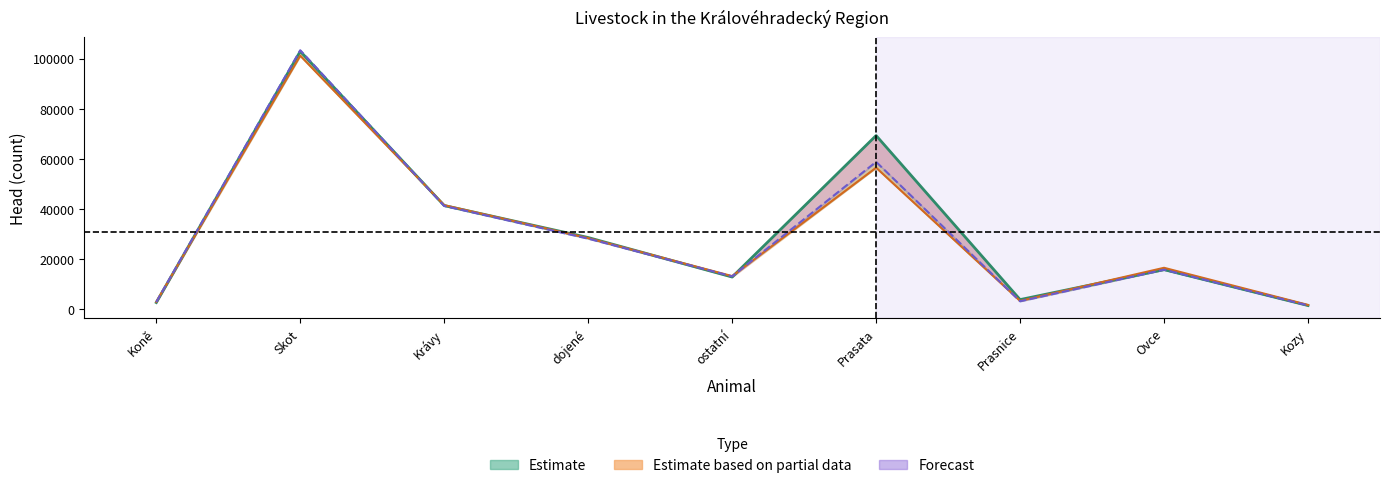

What is the total value across all series at Koně?

8249